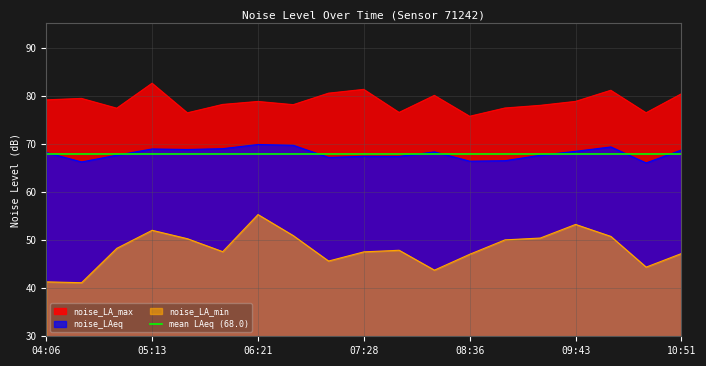

The value of noise_LA_min at 08:13 is 43.7. True or false?

True